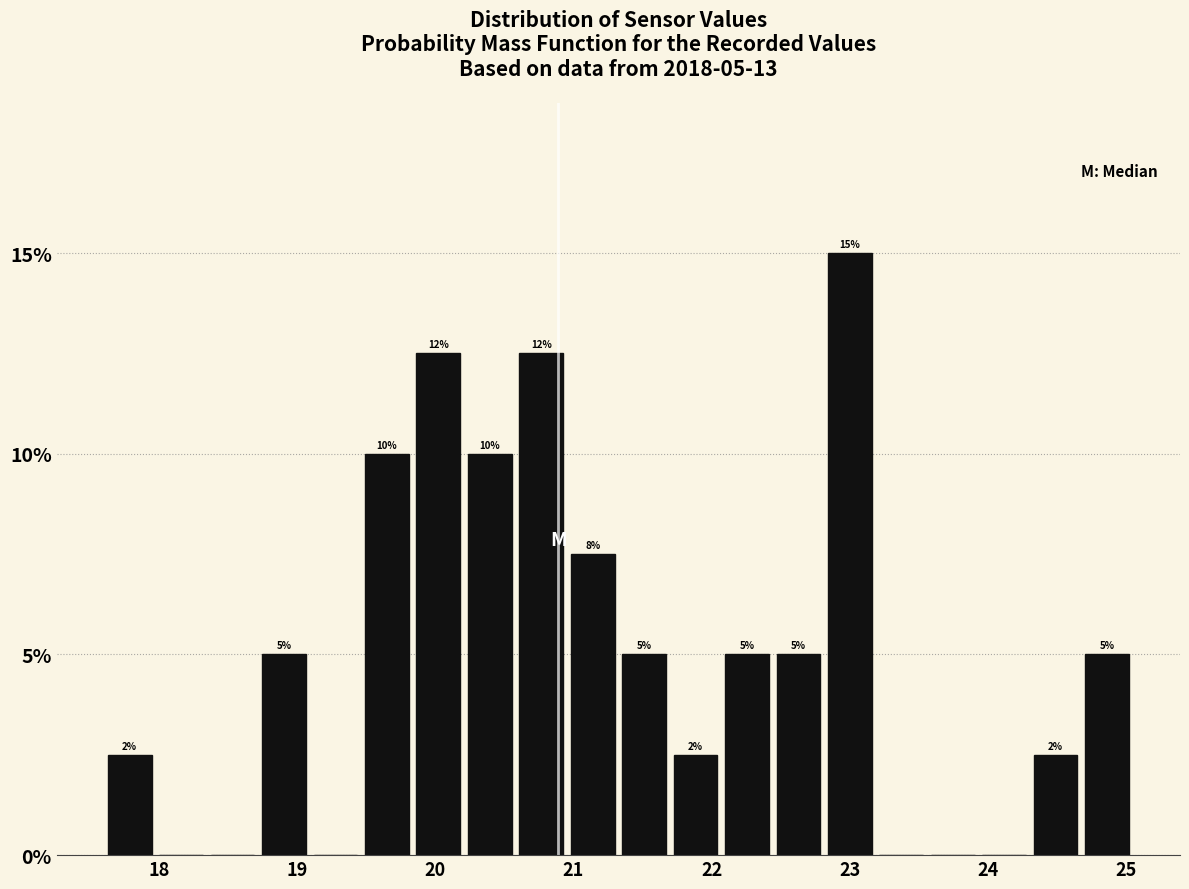

Read against the x-axis, roughly where is the centre of the tallest bar?

23.0